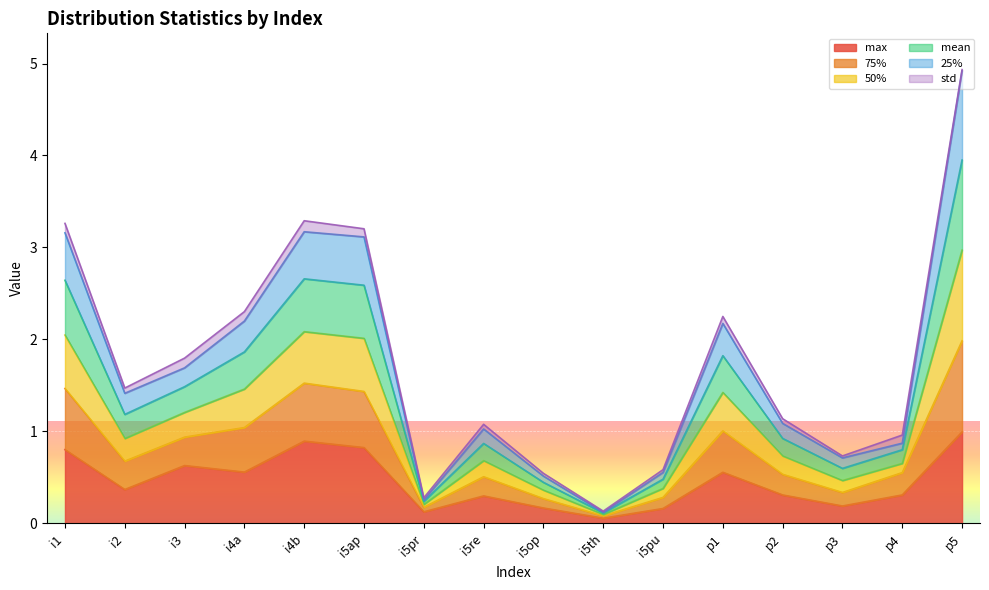

In mean, how many points are lower than both neighbors (excluding endpoints)?

4